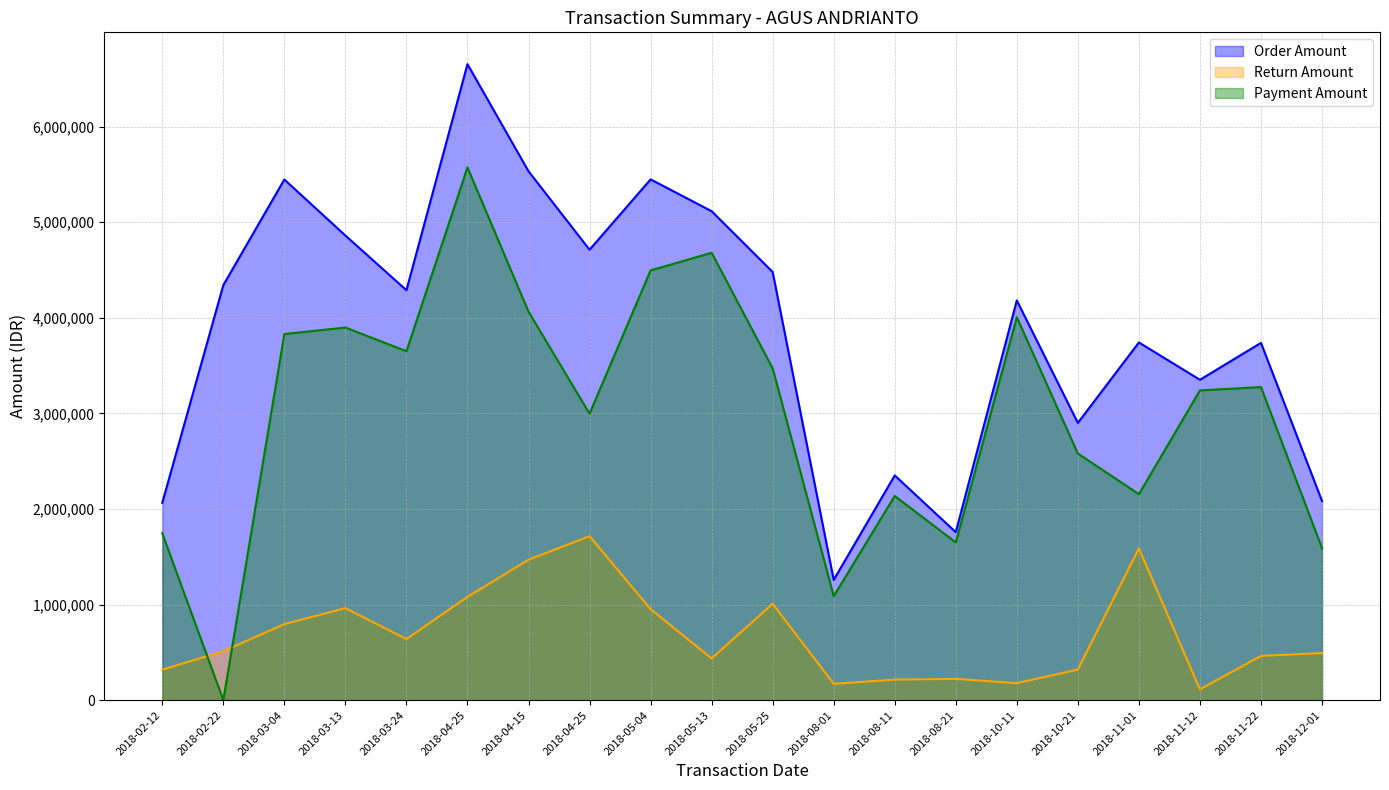

At which category does Order Amount reach its first local valley?

2018-03-24